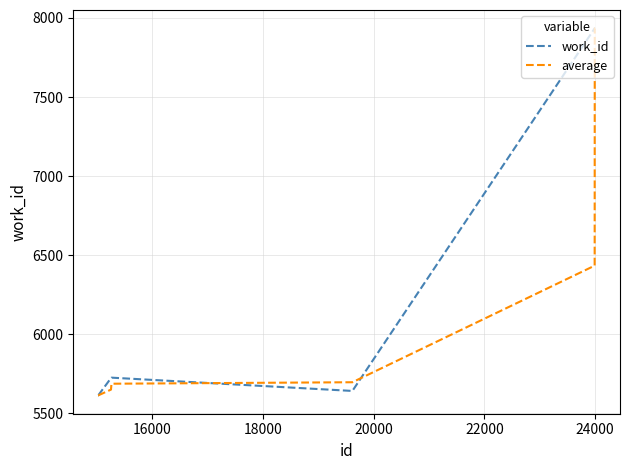

List the series in order of their overall mean, highest first.

work_id, average